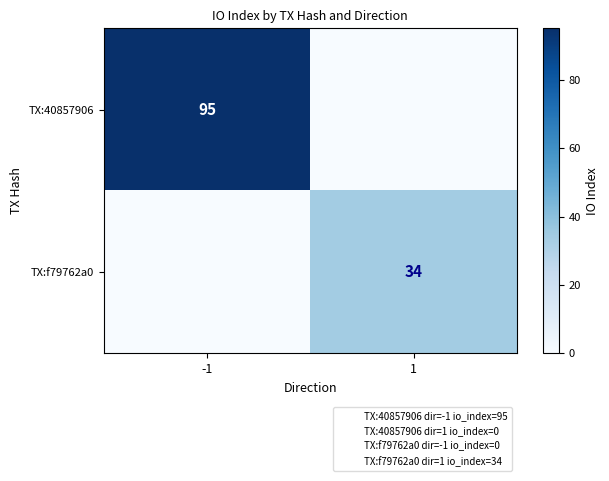

What is the average value of the TX:f79762a0 series?

17